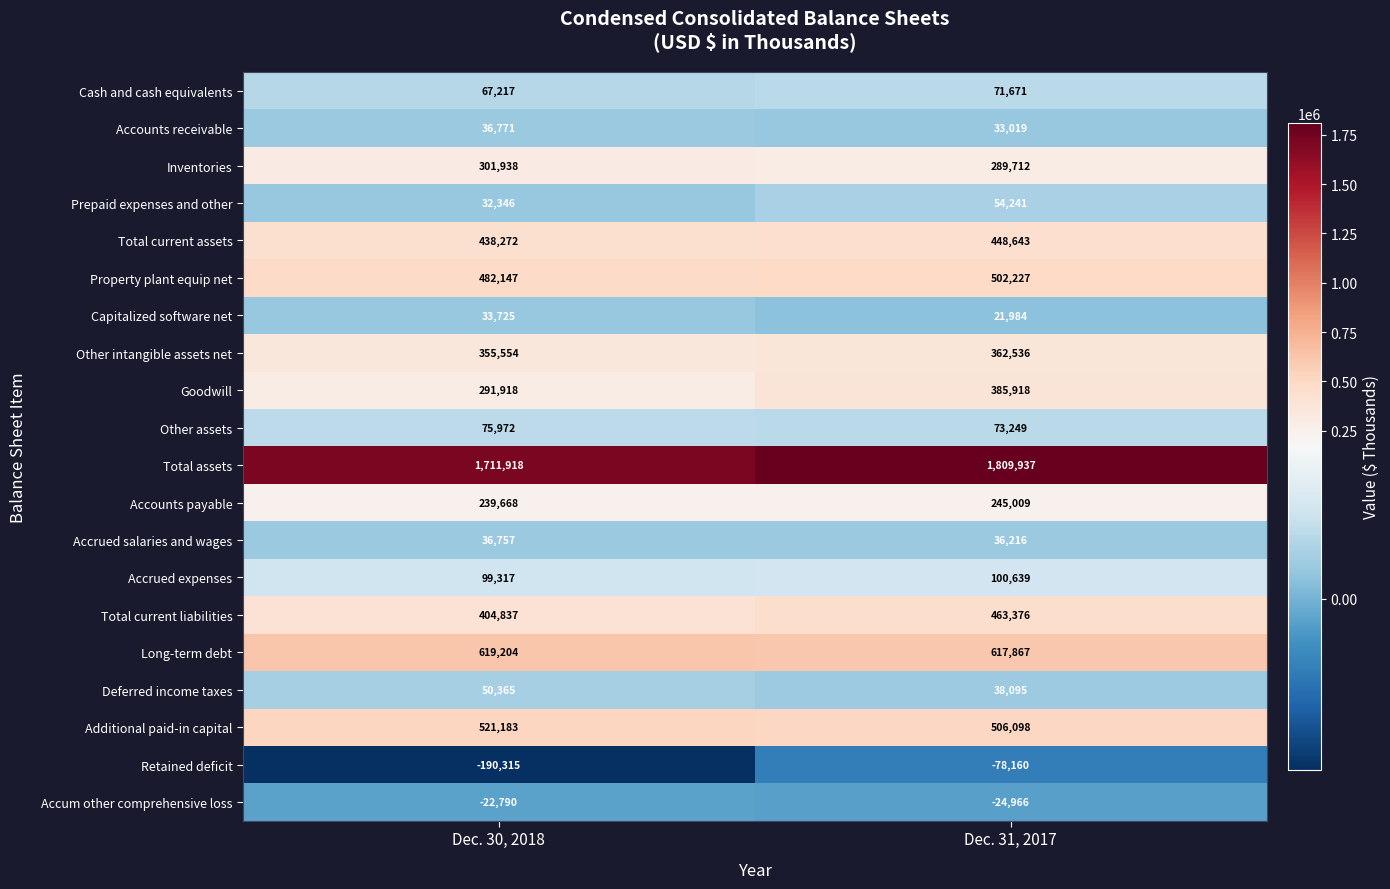

What is the total value across all series at Dec. 31, 2017?

5957311